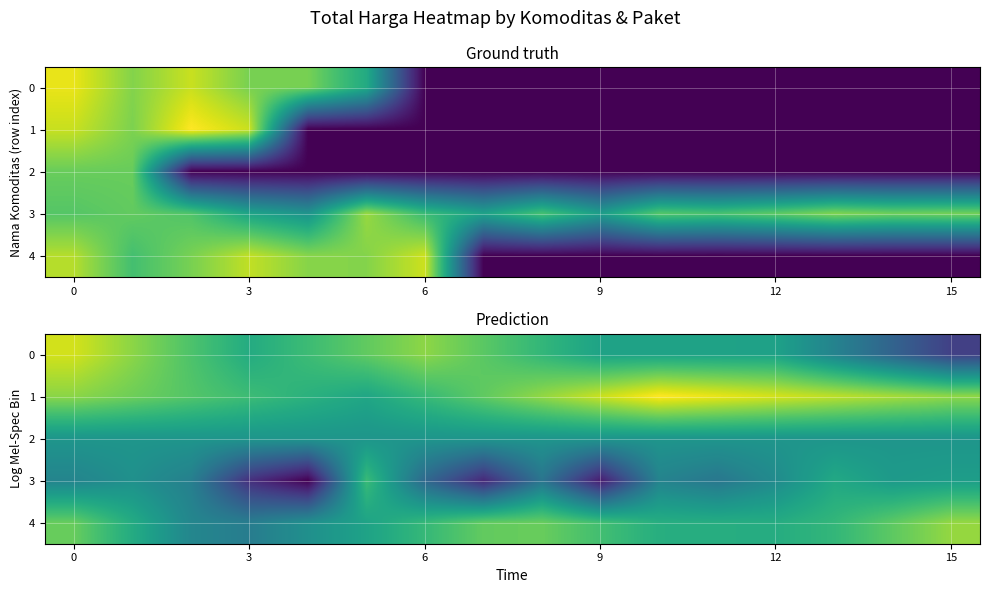

What is the sum of all 4 values?

289.2